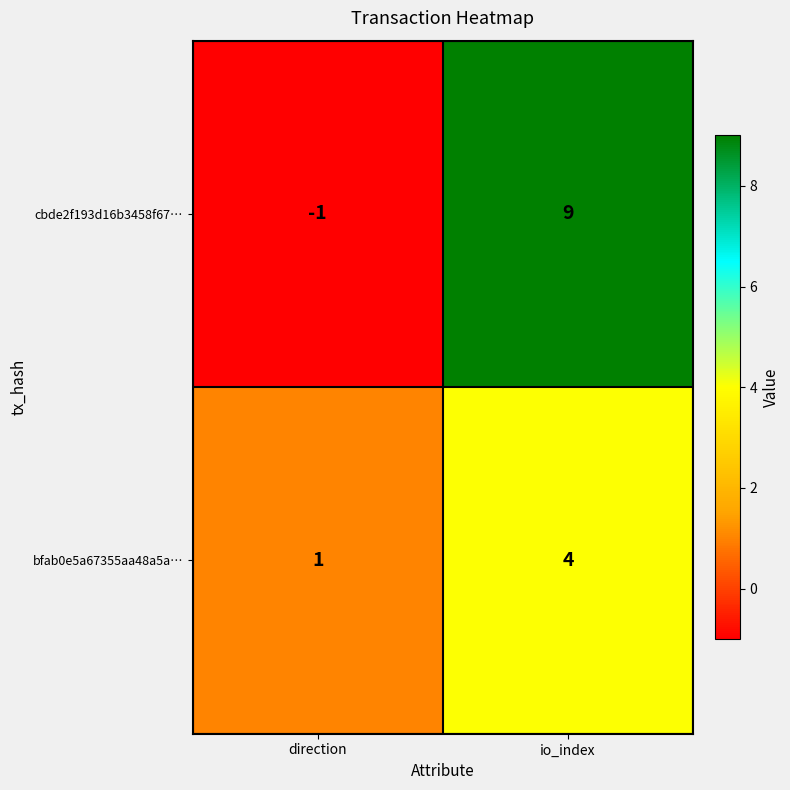

Which series has the widest spread of values?

cbde2f193d16b3458f67…